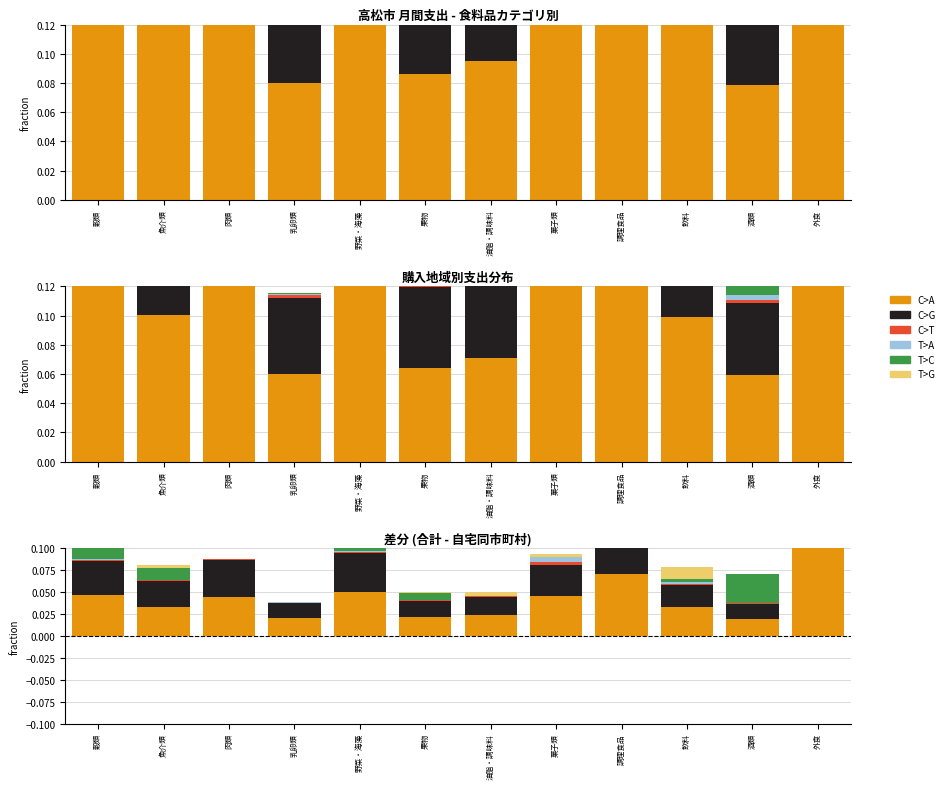

Rank the series by their maximum value, from highest to lowest.

T>C, C>A, C>G, T>G, T>A, C>T